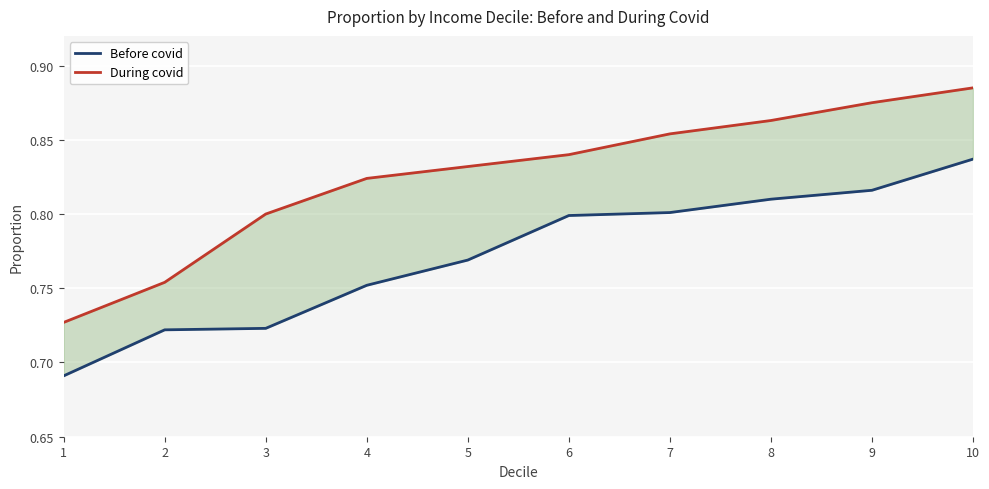

Reading left to right, transcribe all the data shown in this chart.

Before covid: 1=0.7	2=0.7	3=0.7	4=0.8	5=0.8	6=0.8	7=0.8	8=0.8	9=0.8	10=0.8
During covid: 1=0.7	2=0.8	3=0.8	4=0.8	5=0.8	6=0.8	7=0.9	8=0.9	9=0.9	10=0.9